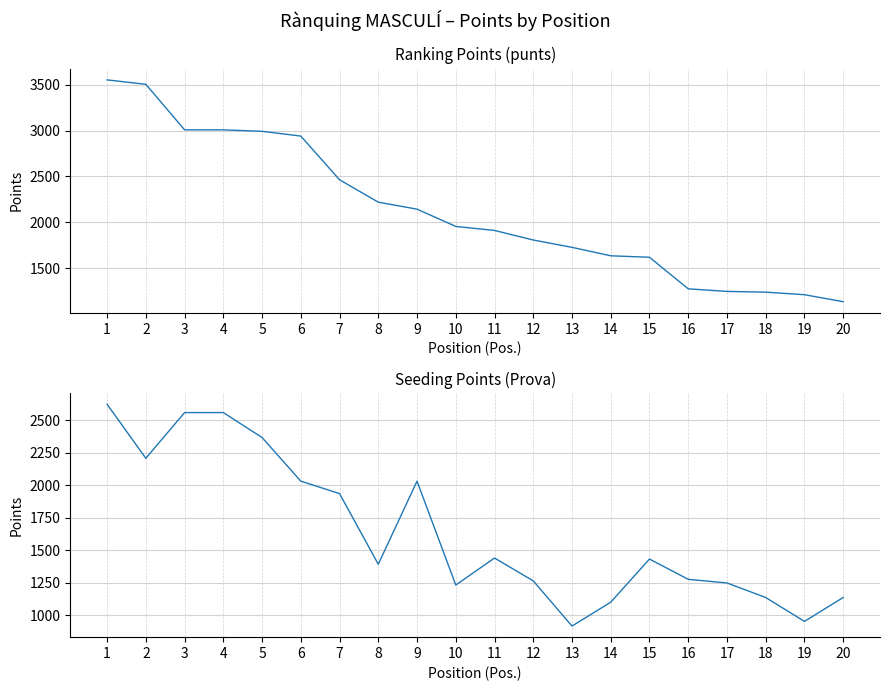

What is the difference between the second highest and minimum values in the Seeding Points (Prova) series?

1644